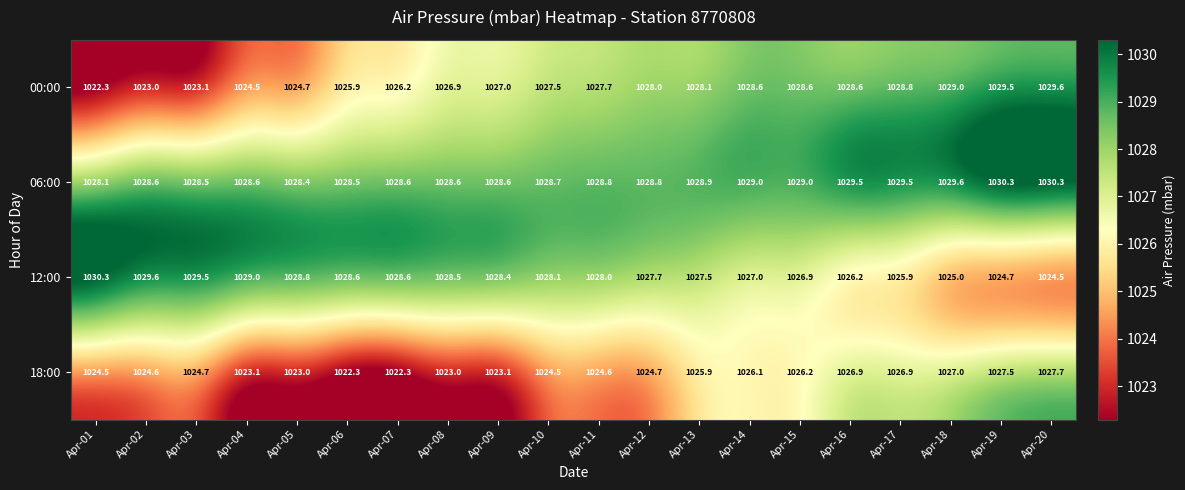

Which series changed the most between Apr-09 and Apr-16?

18:00